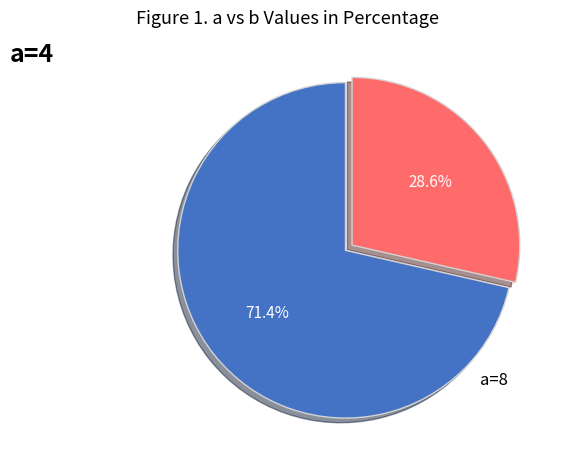

Is there any slice that represents more than half of the pie?

Yes